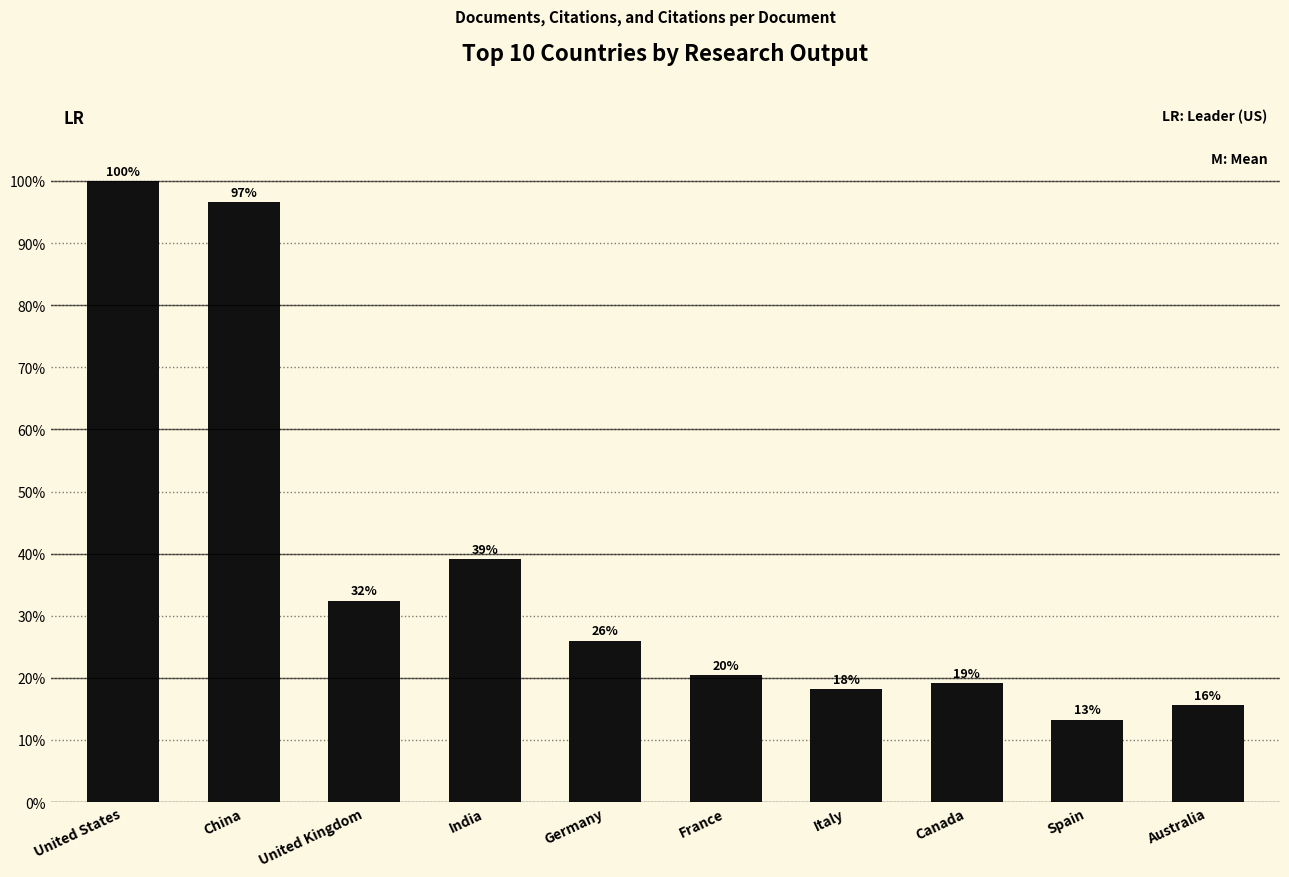

Reading right to left, transcribe all the data shown in this chart.

Australia=15.7	Spain=13.3	Canada=19.1	Italy=18.2	France=20.4	Germany=26.0	India=39.2	United Kingdom=32.4	China=96.6	United States=100.0